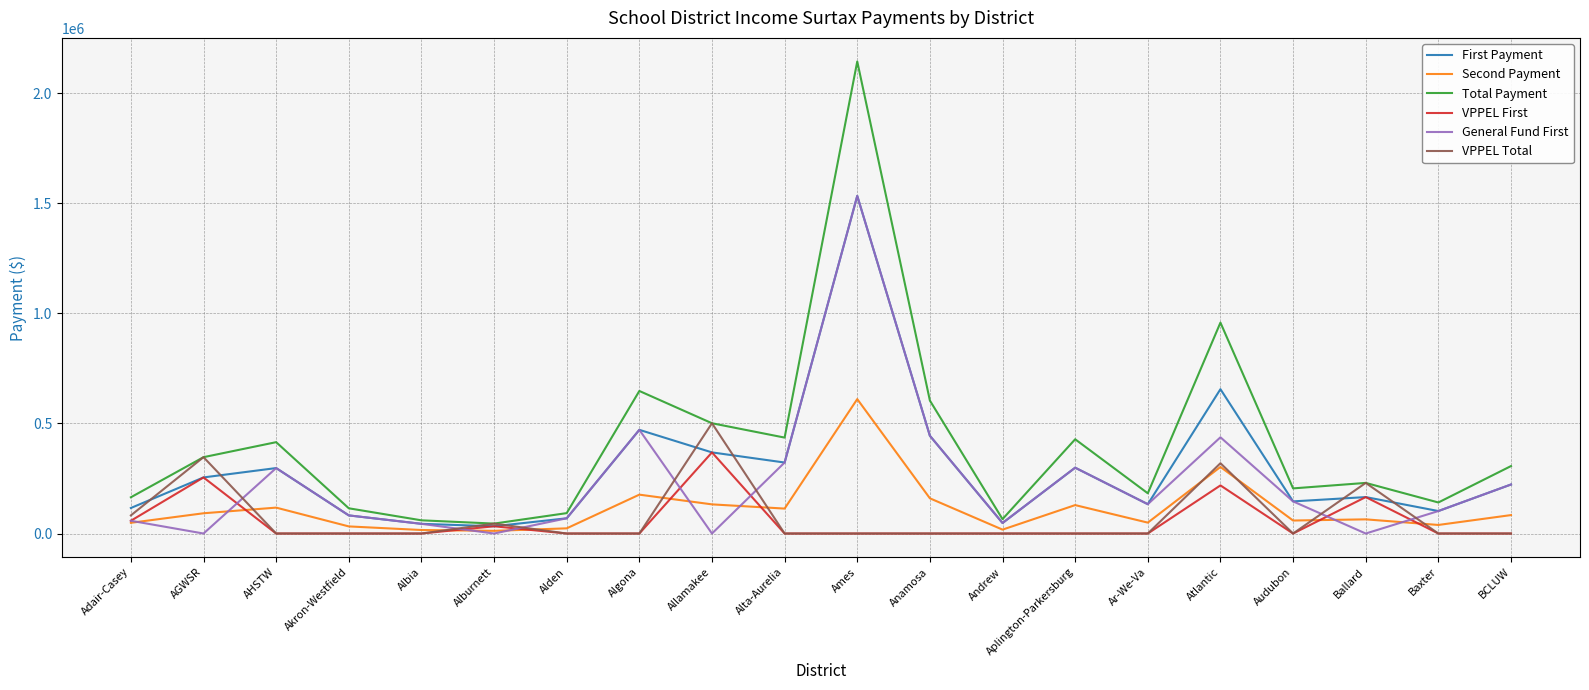

Is the value of General Fund First at BCLUW greater than the value of First Payment at AGWSR?

No